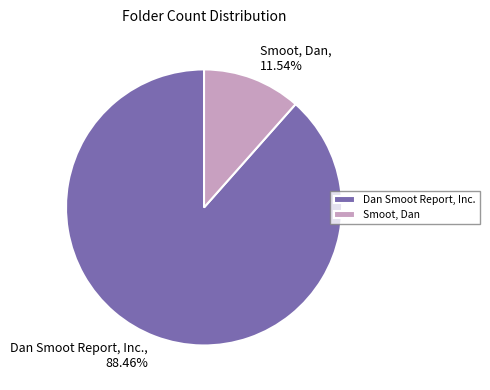

What is the ratio of the value at Smoot, Dan to the value at Dan Smoot Report, Inc.?

0.1